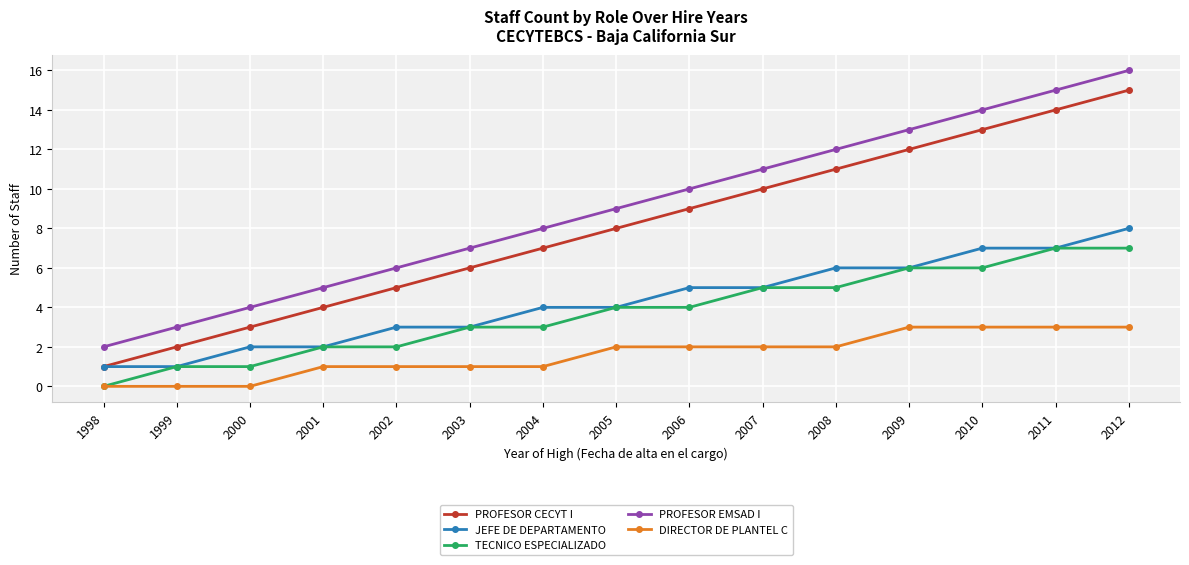

What is the value of the TECNICO ESPECIALIZADO point at the 14th from the left?

7